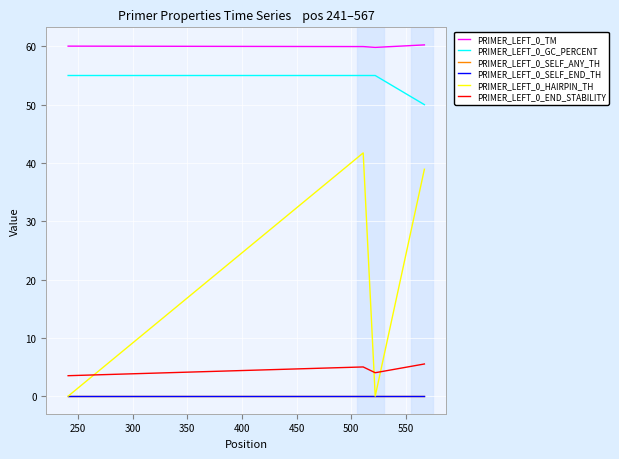

Is this an area chart (filled region under the line)?

No